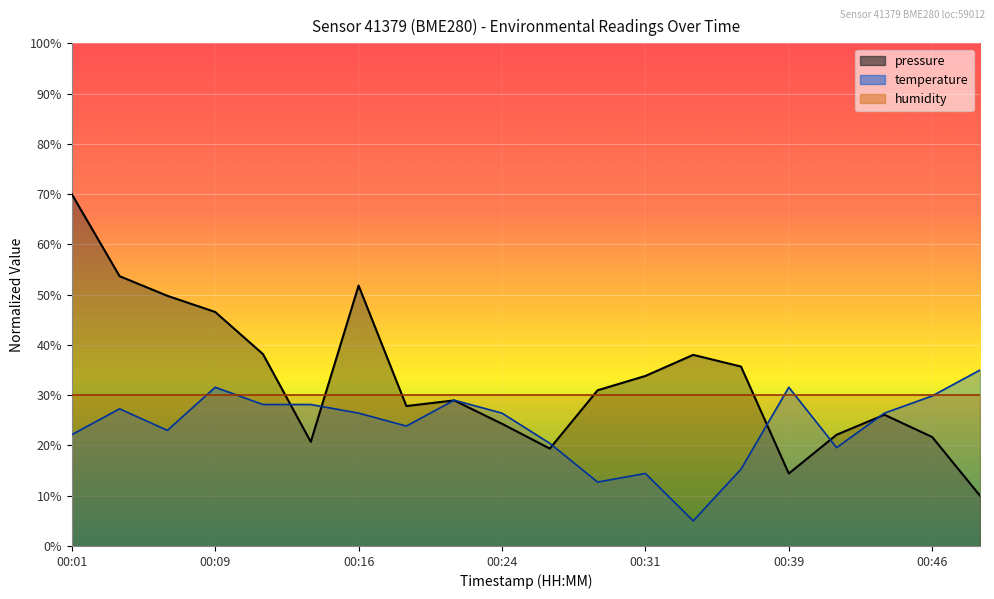

Reading left to right, what are all the values shown in this chart?

pressure: 00:01=70.0	00:04=53.7	00:06=49.8	00:09=46.6	00:11=38.2	00:14=20.7	00:16=51.8	00:19=27.8	00:21=29.0	00:24=24.3	00:26=19.4	00:29=31.0	00:31=33.8	00:34=38.0	00:36=35.7	00:39=14.4	00:41=22.1	00:44=26.1	00:46=21.7	00:49=10.0
temperature: 00:01=22.1	00:04=27.3	00:06=23.0	00:09=31.6	00:11=28.1	00:14=28.1	00:16=26.4	00:19=23.9	00:21=29.0	00:24=26.4	00:26=20.4	00:29=12.7	00:31=14.4	00:34=5.0	00:36=15.3	00:39=31.6	00:41=19.6	00:44=26.4	00:46=29.9	00:49=35.0